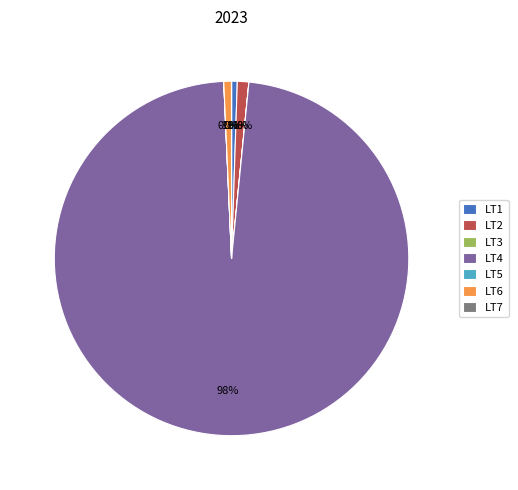

Does LT4 account for over 50% of the chart?

Yes